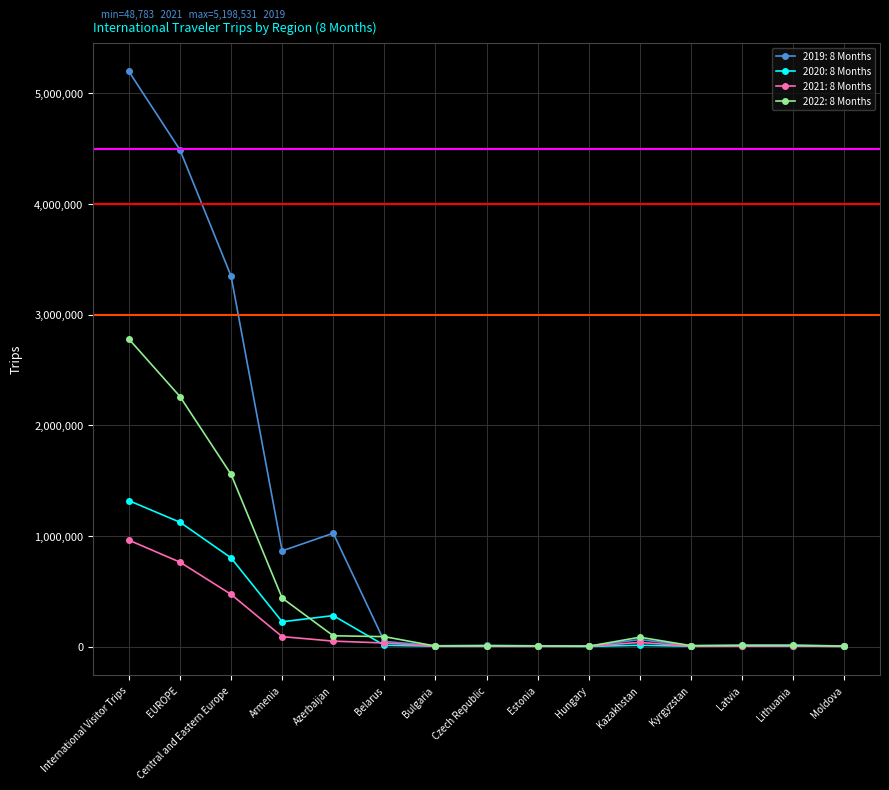

In 2019: 8 Months, how many points are higher than both neighbors (excluding endpoints)?

4